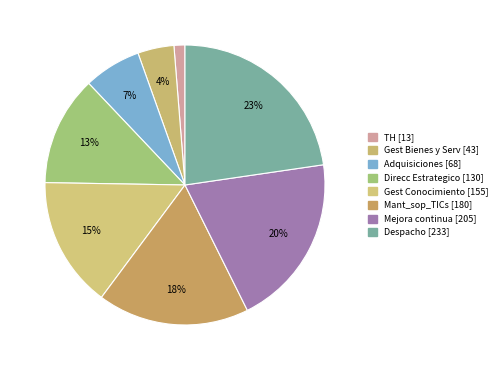

Which slice is the smallest?

TH